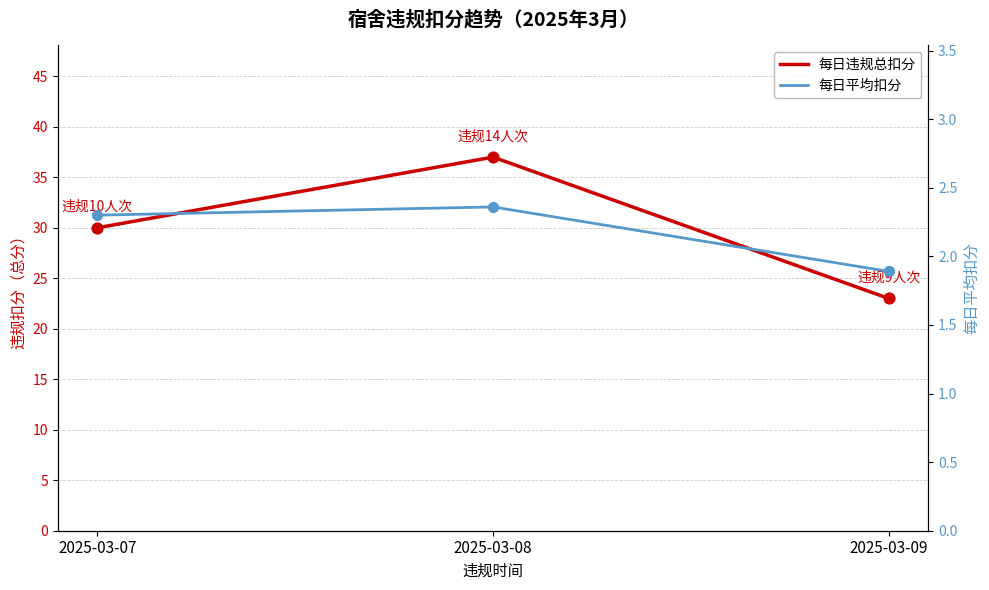

Which series reaches the minimum Y coordinate?

每日平均扣分